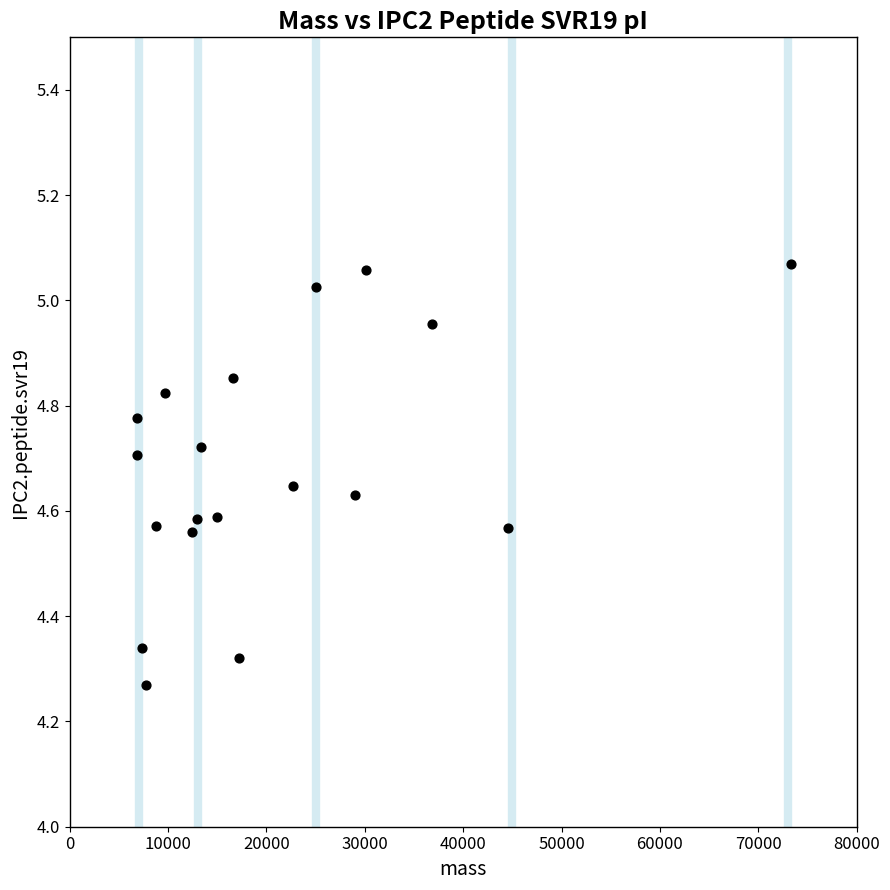

What is the range of X values (max minus min)?

66498.8